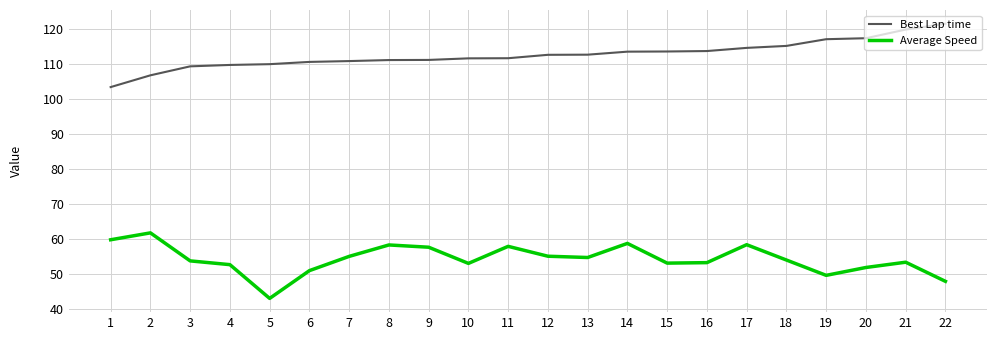

What is the smallest value displayed?

43.1